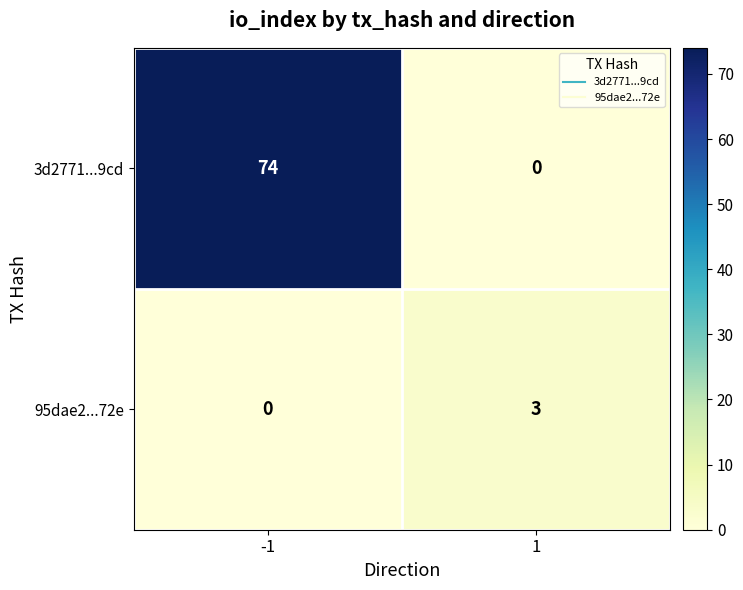

List the labels in order of 3d2771...9cd value, largest first.

-1, 1